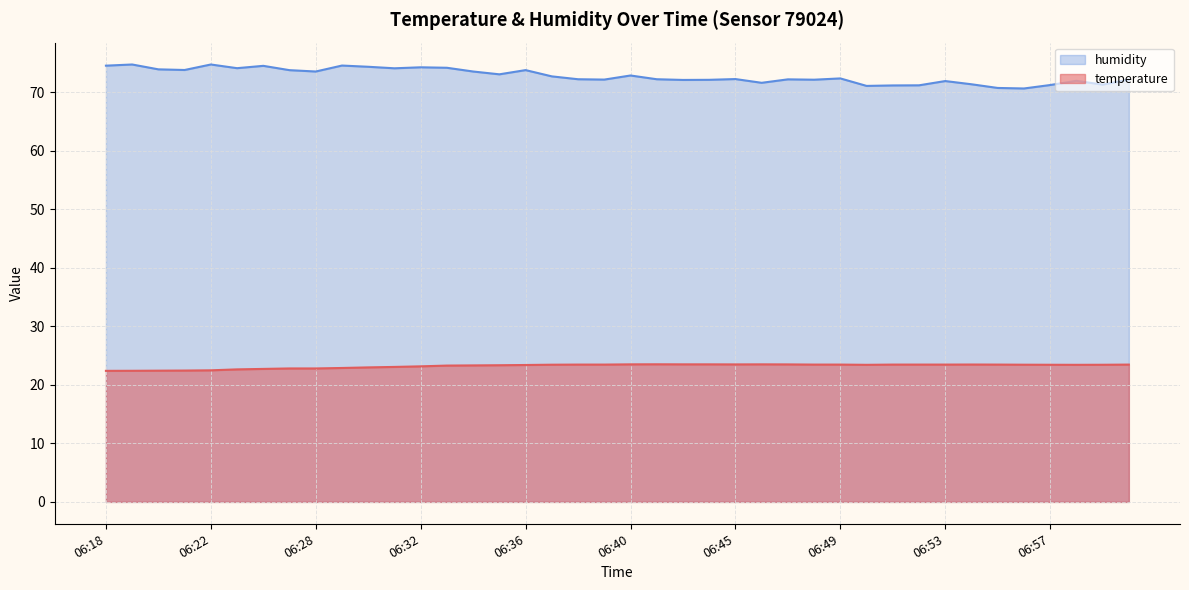

Which label corresponds to the largest value in the chart?

06:19